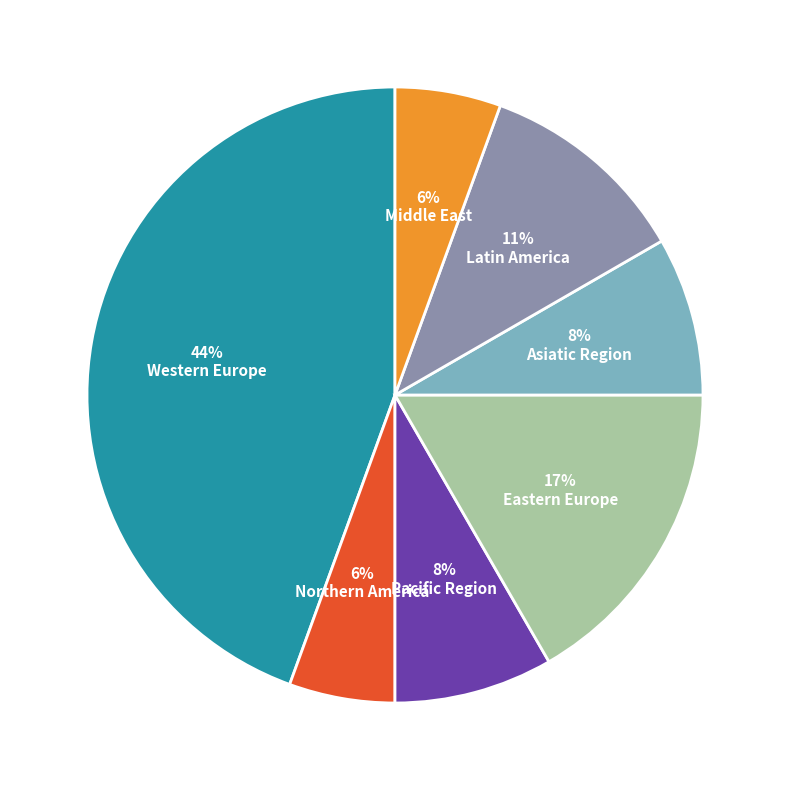

How many segments does this pie chart have?

7